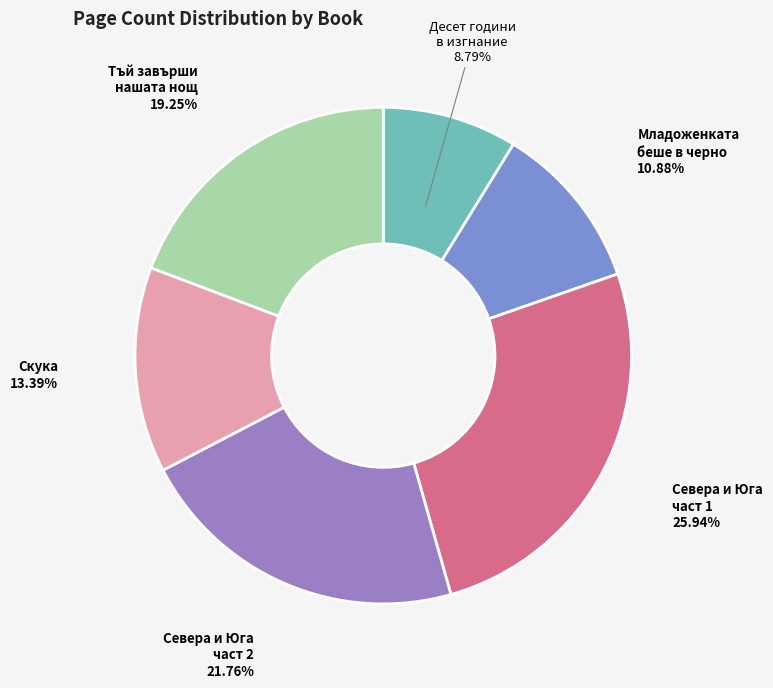

Approximately how many times larger is the value at Севера и Юга част 2 compared to Скука?

1.6